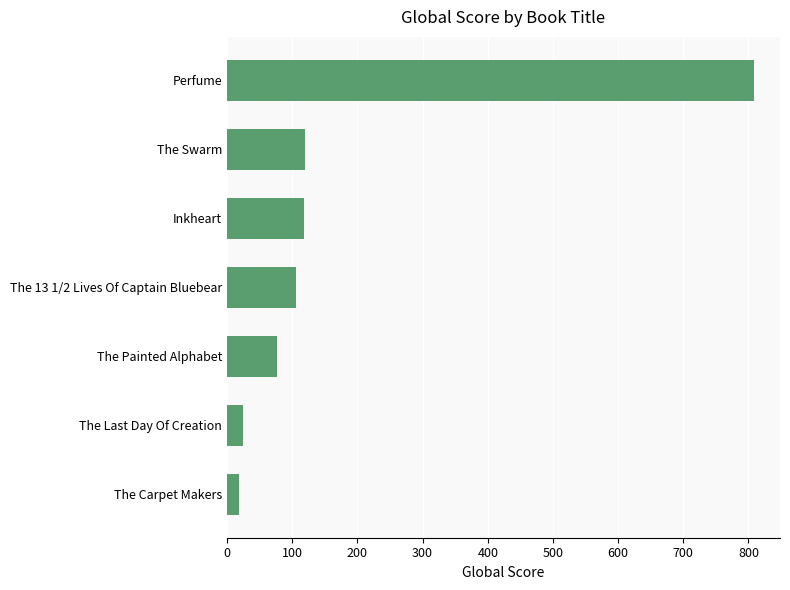

What is the label of the 1st bar from the top?

Perfume